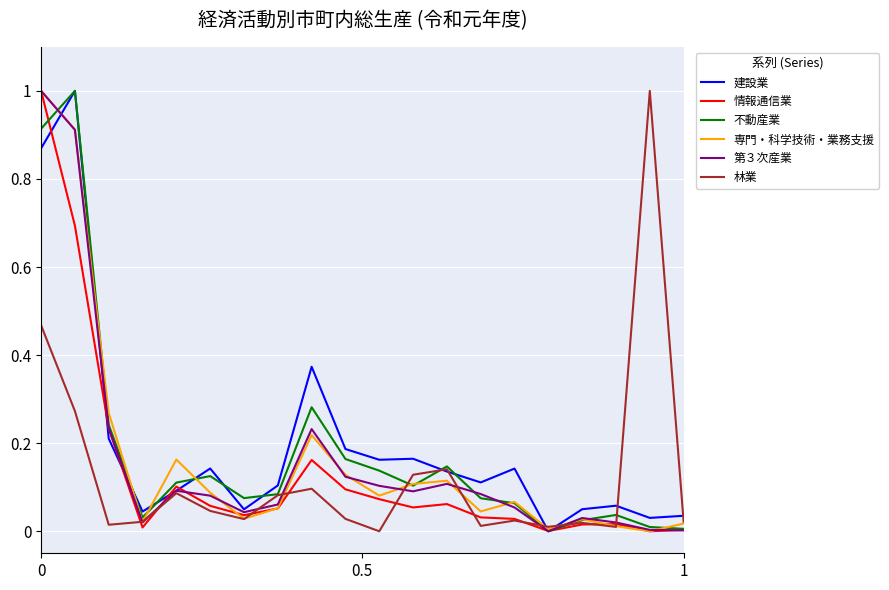

What is the highest value of the 情報通信業 series?

1.0